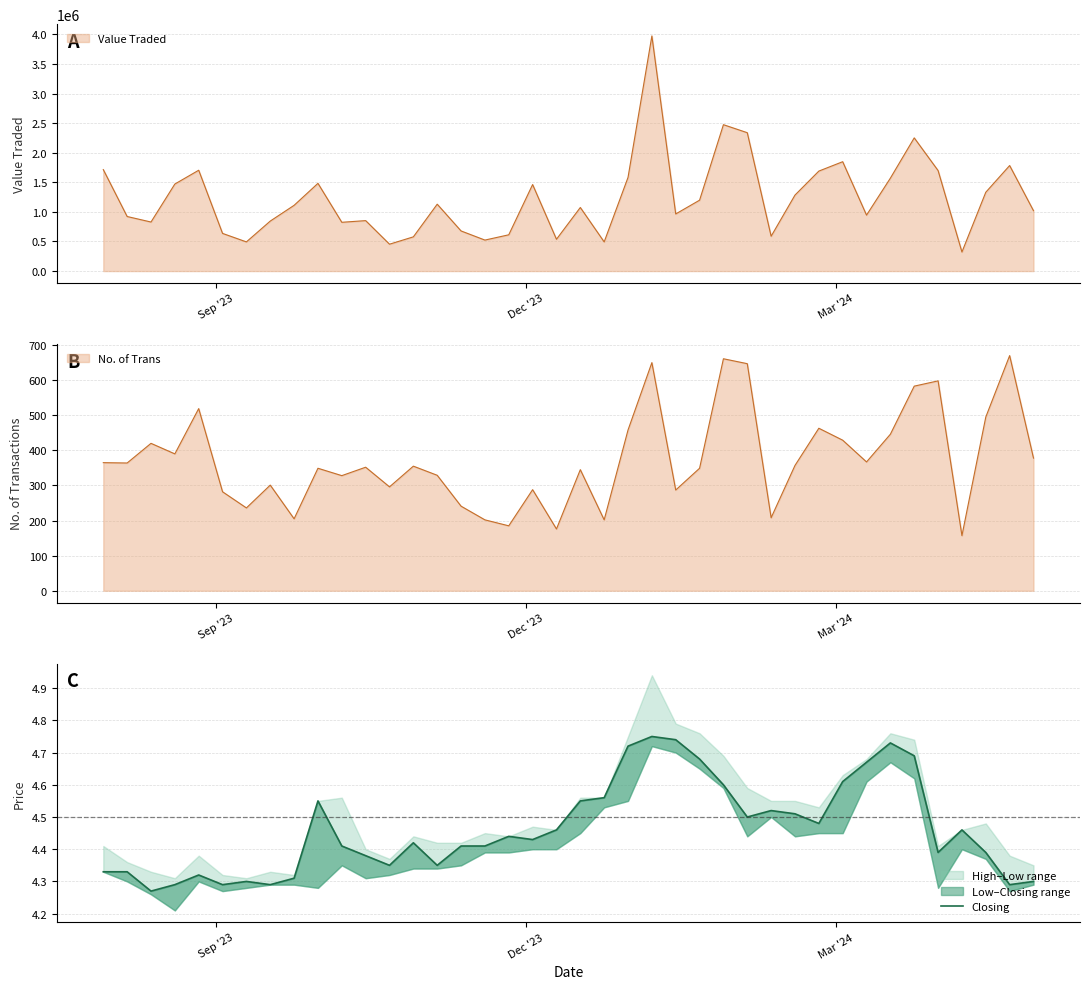

What is the value of the 13th point from the left?

4.3